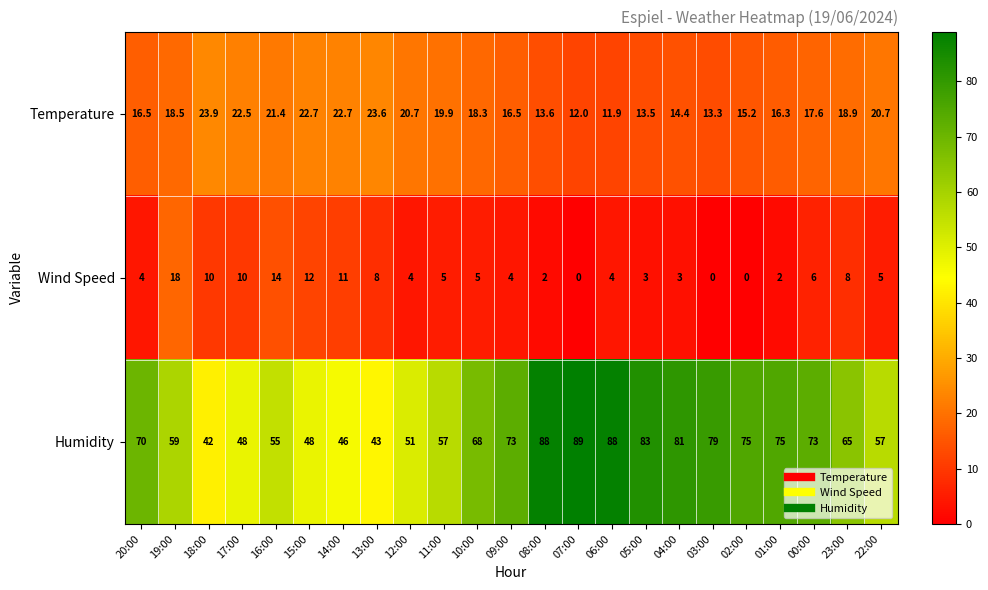

At 02:00, list the series in order from smallest to largest.

Wind Speed, Temperature, Humidity